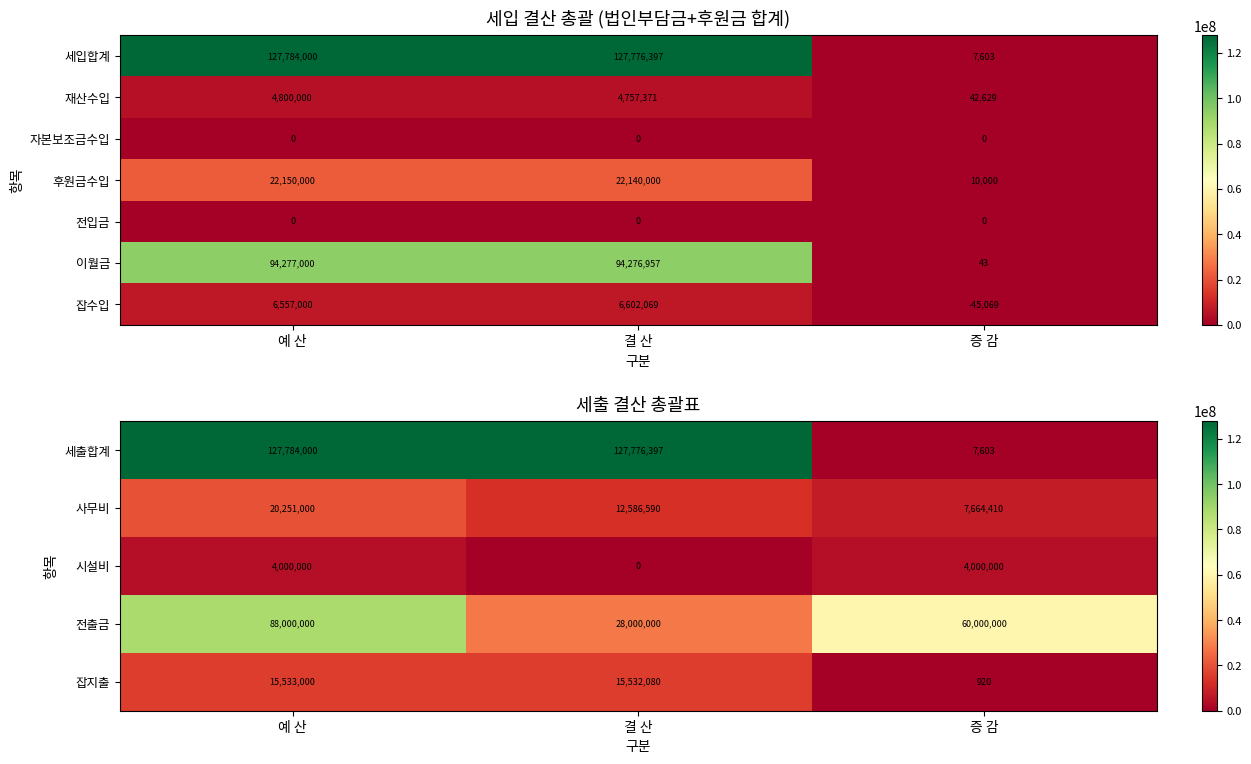

Which has a higher value, 예 산 or 증 감?

예 산